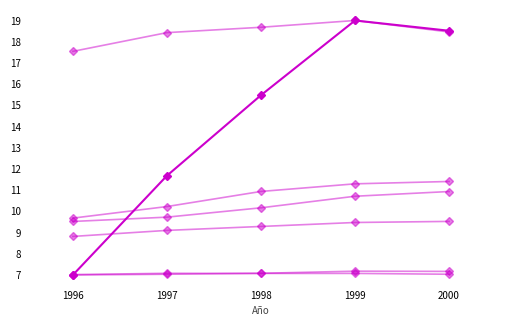

The value of Manufacturas at 1999 is 19.0. True or false?

True